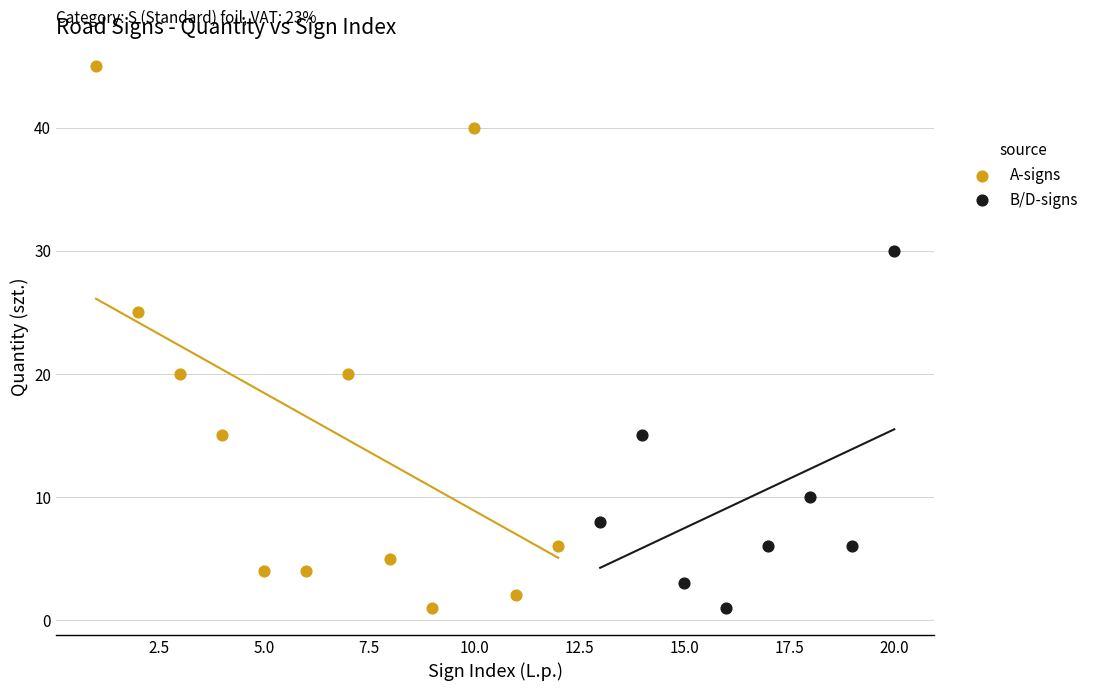

Which series contains the highest Y value?

A-signs